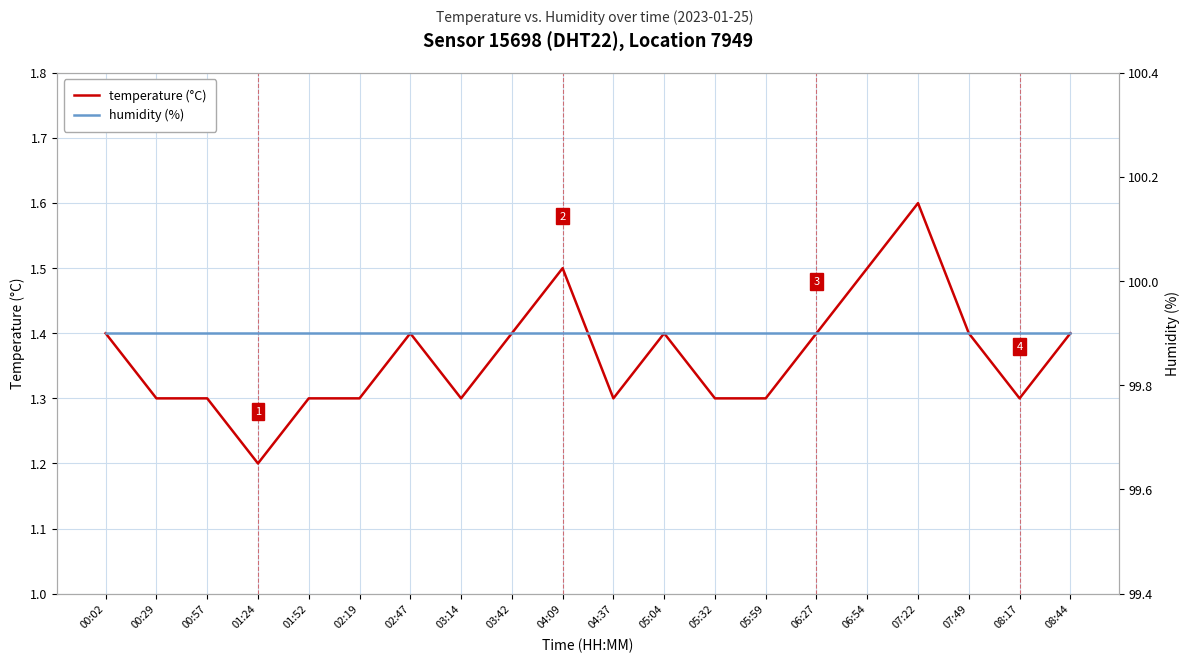

How many data points does each series have?

20